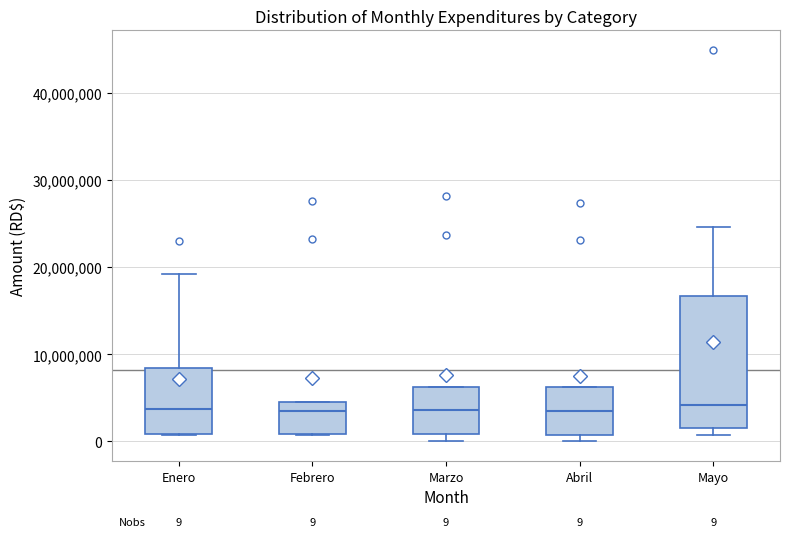

Comparing the boxes themselves (not the whiskers), which one is the tallest?

Mayo